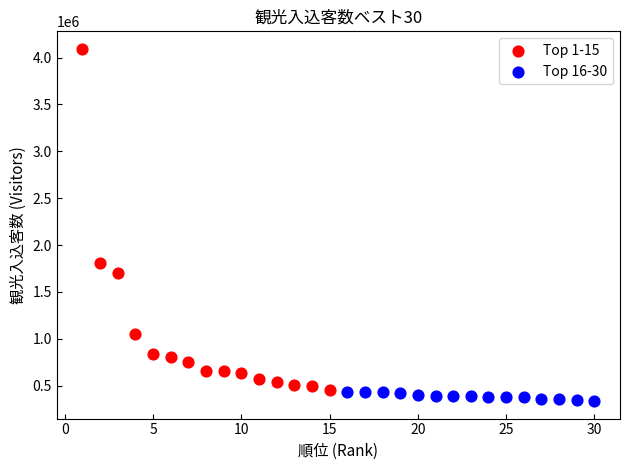

Which series reaches the minimum Y coordinate?

Top 16-30